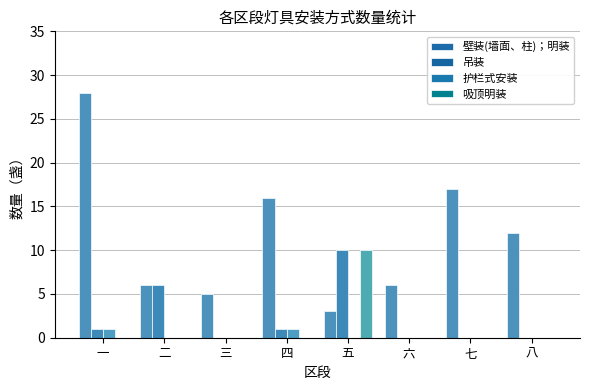

What is the label of the 6th bar from the right?

三